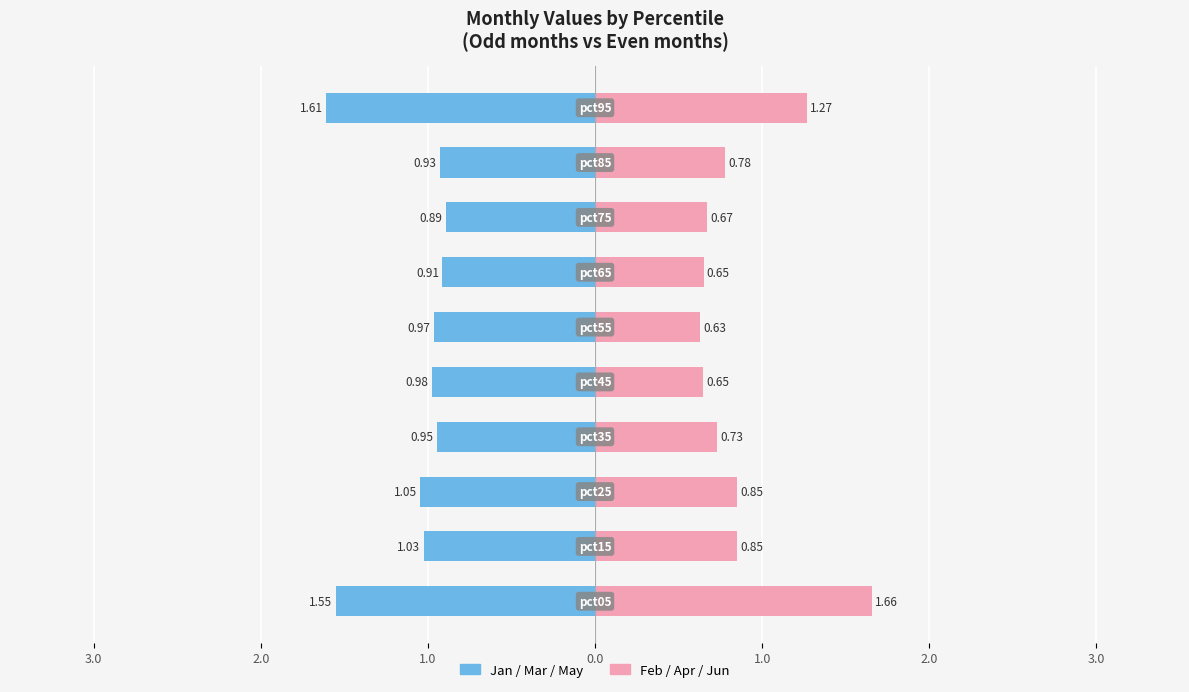

How many bars are there in total?

20